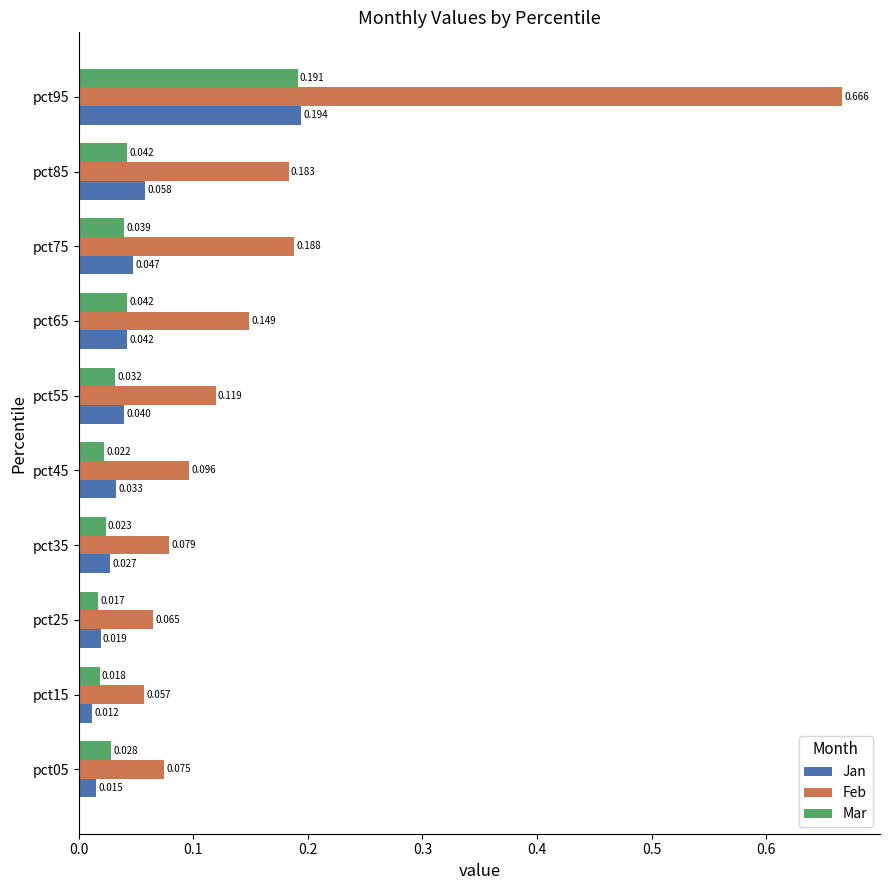

Between pct45 and pct95, which series saw the biggest shift?

Feb